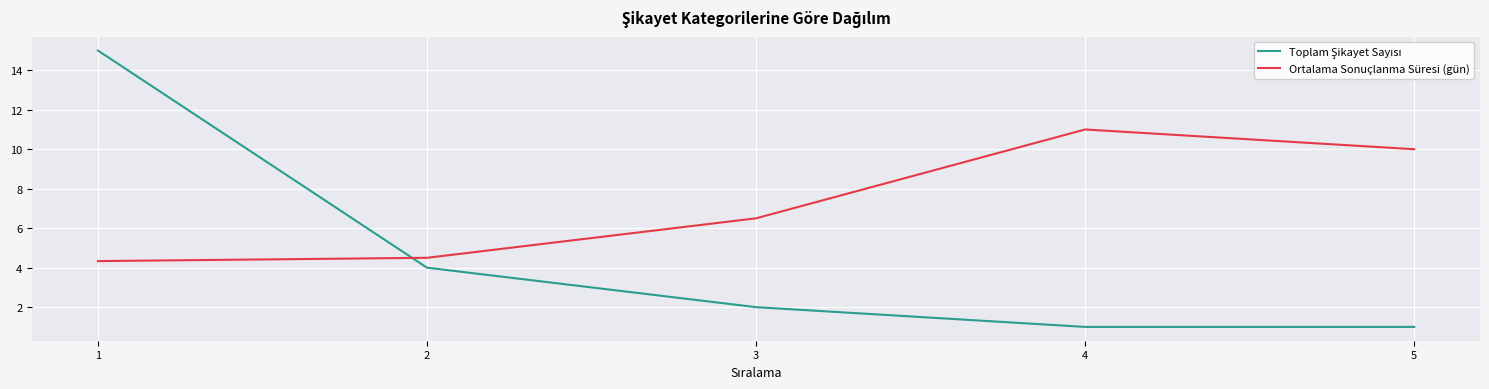

Which category has the highest value in the Ortalama Sonuçlanma Süresi (gün) series?

4